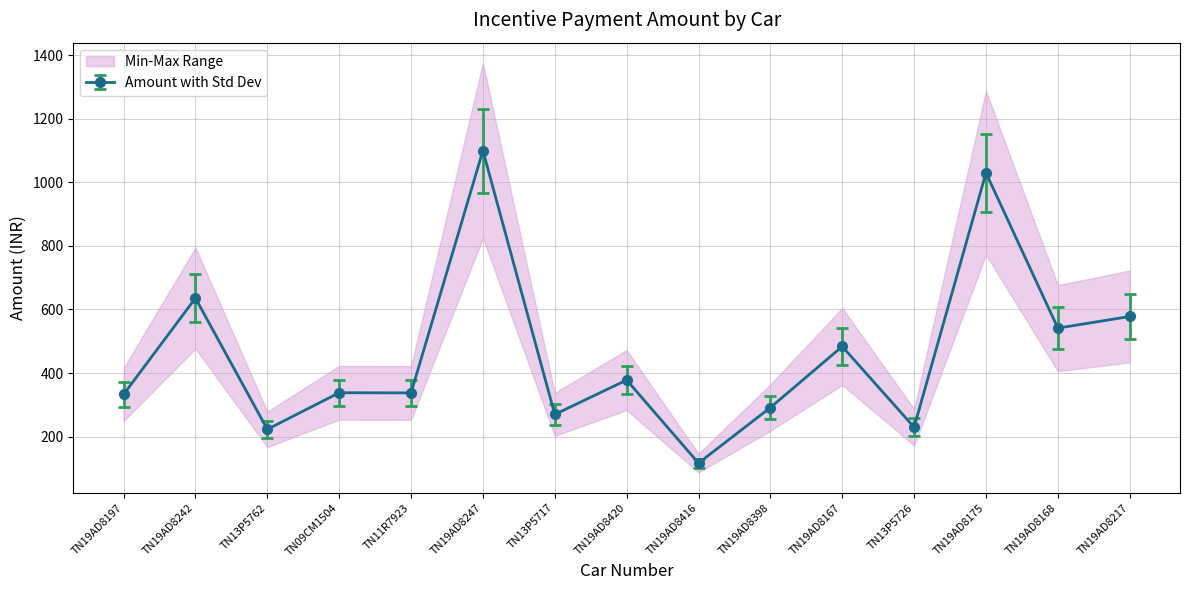

What is the label of the 11th point from the right?

TN11R7923